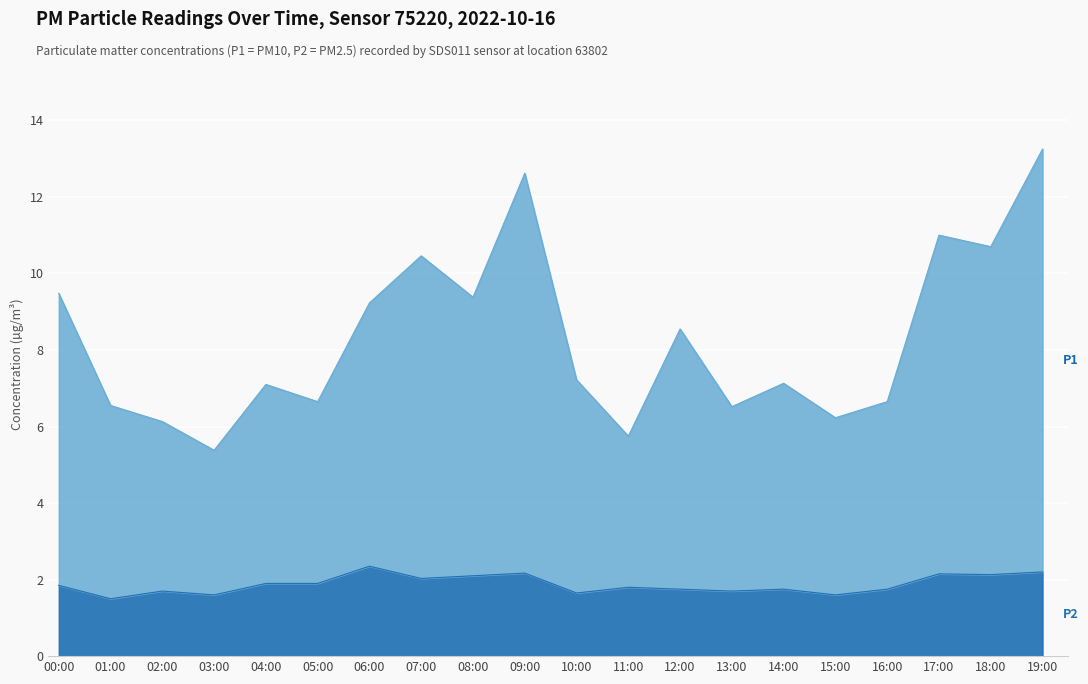

What are all the series names shown in the legend?

P1, P2